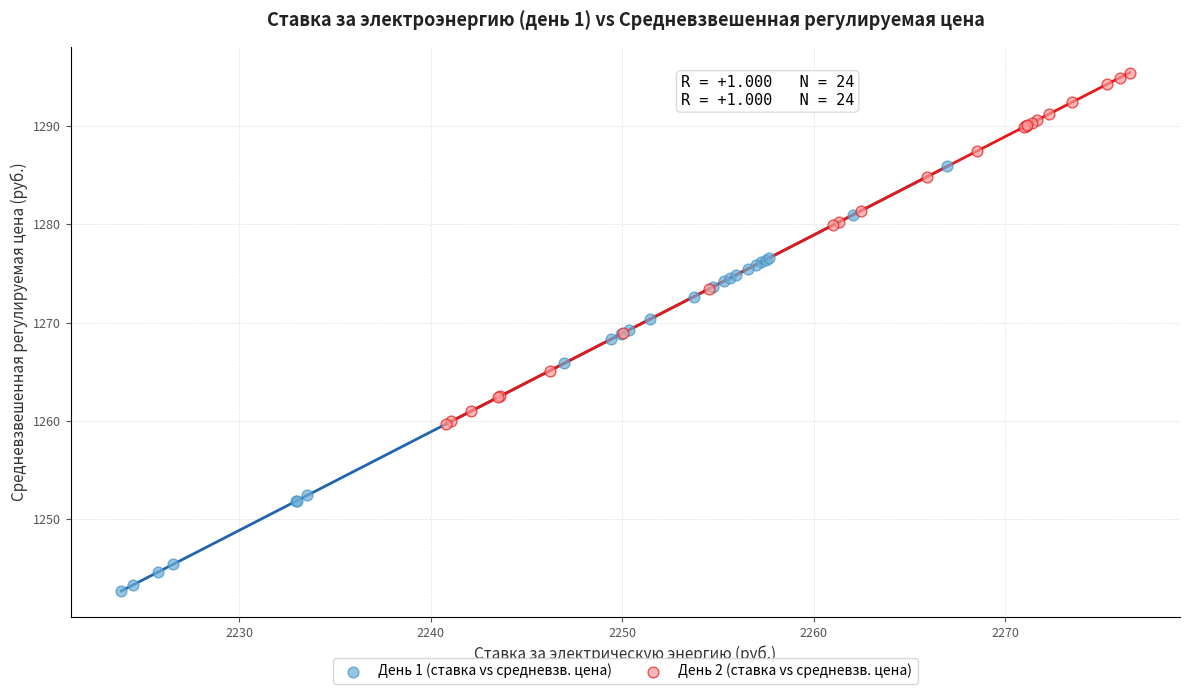

What are all the series names shown in the legend?

День 1 (ставка vs средневзв. цена), День 2 (ставка vs средневзв. цена)